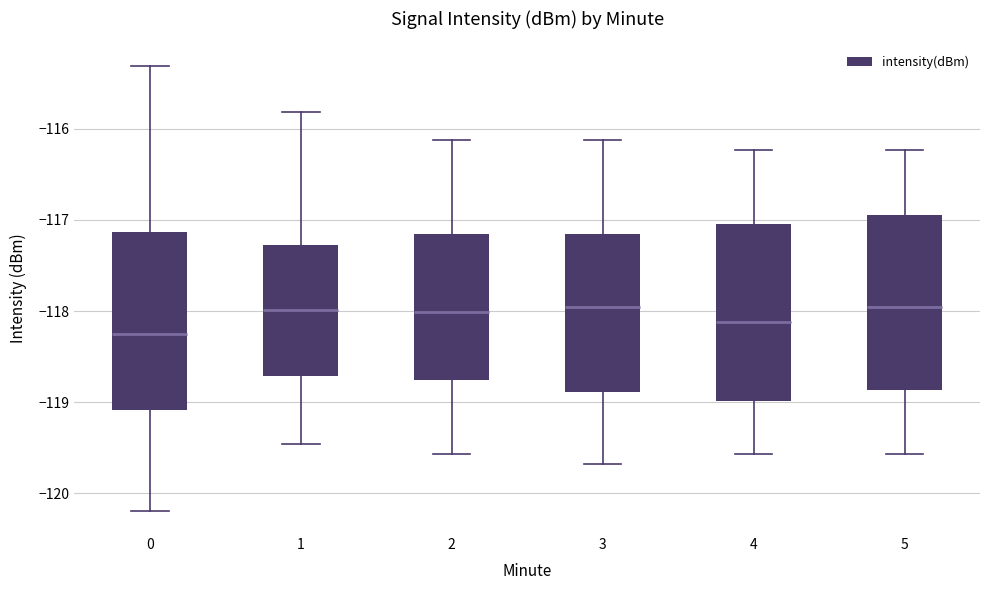

Reading left to right, read every box against the y-axis: the position of its median line, the range the box covers, and the ends of its whiskers. The values are not printed on the chart, so give them approximately, as read against the axis.

0: median -118.3, box -119.1 to -117.1, whiskers -120.2 to -115.3
1: median -118.0, box -118.7 to -117.3, whiskers -119.5 to -115.8
2: median -118.0, box -118.8 to -117.2, whiskers -119.6 to -116.1
3: median -118.0, box -118.9 to -117.2, whiskers -119.7 to -116.1
4: median -118.1, box -119.0 to -117.0, whiskers -119.6 to -116.2
5: median -118.0, box -118.9 to -116.9, whiskers -119.6 to -116.2